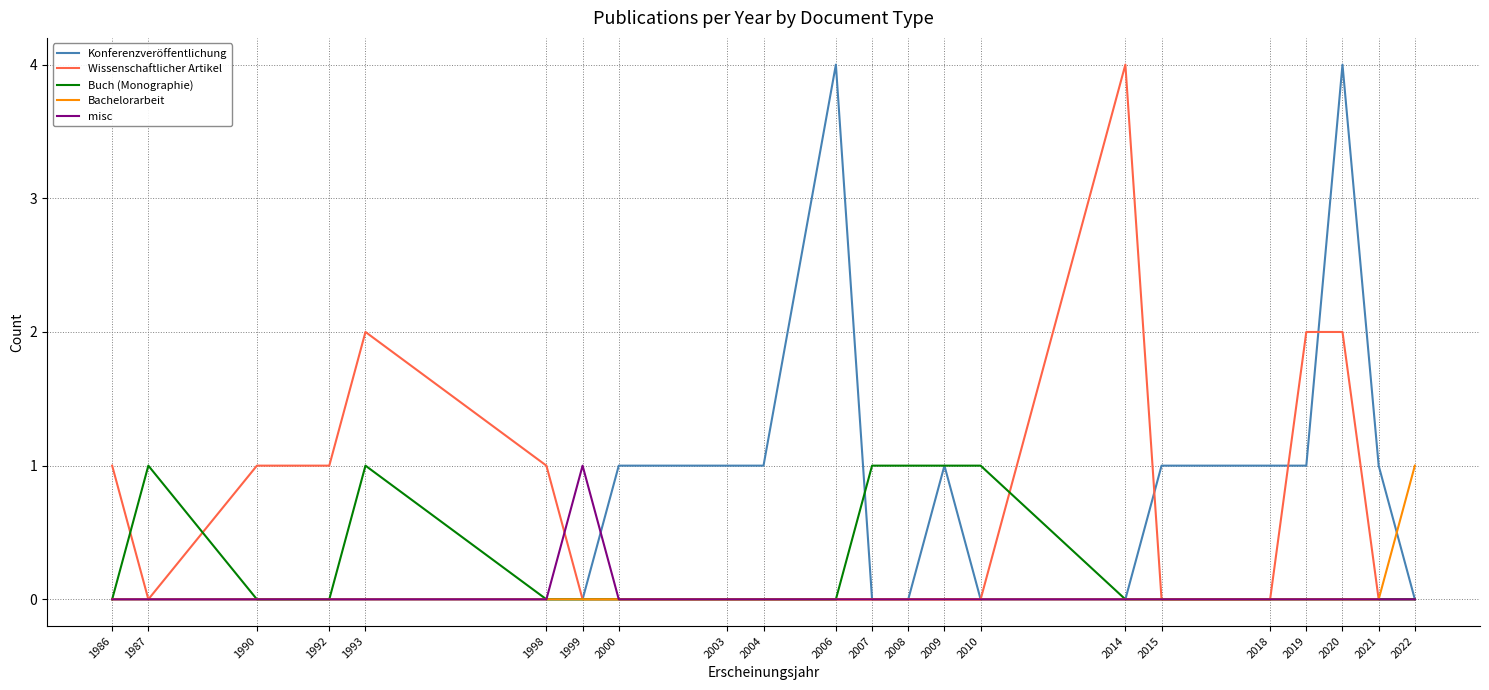

What is the total value across all series at 1990?

1